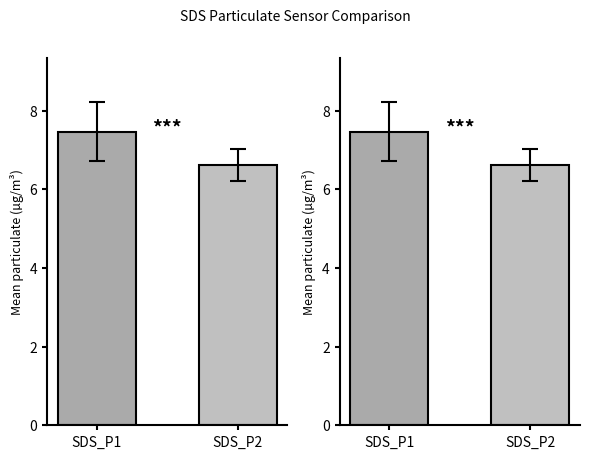

What is the value of the 2nd bar from the left?

6.6